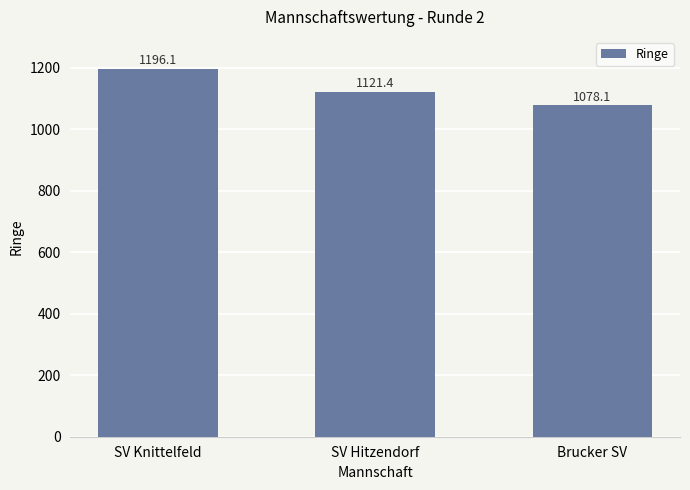

What position from the left is SV Knittelfeld?

1